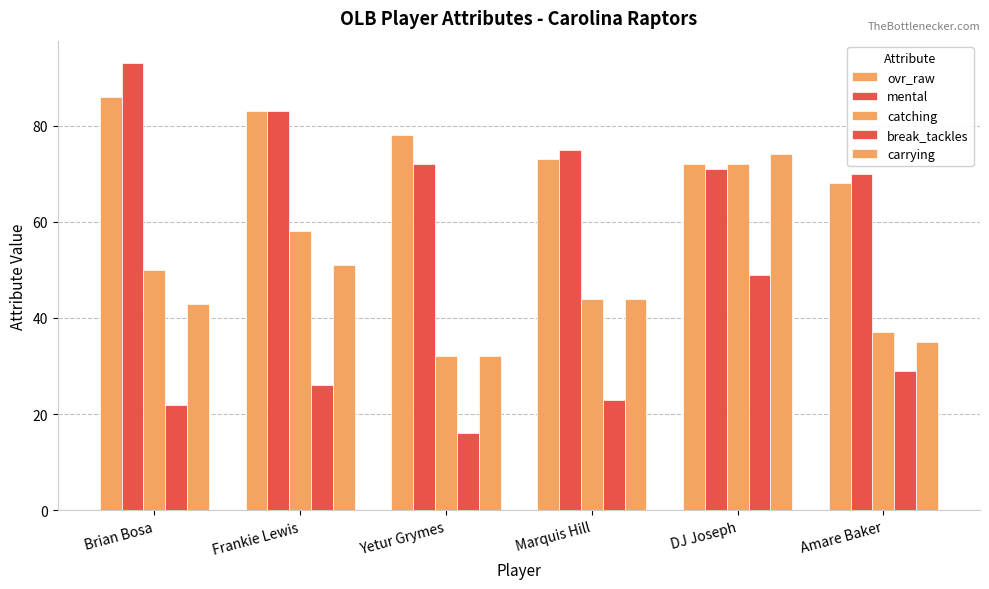

The break_tackles series shows 22 at Brian Bosa. True or false?

True